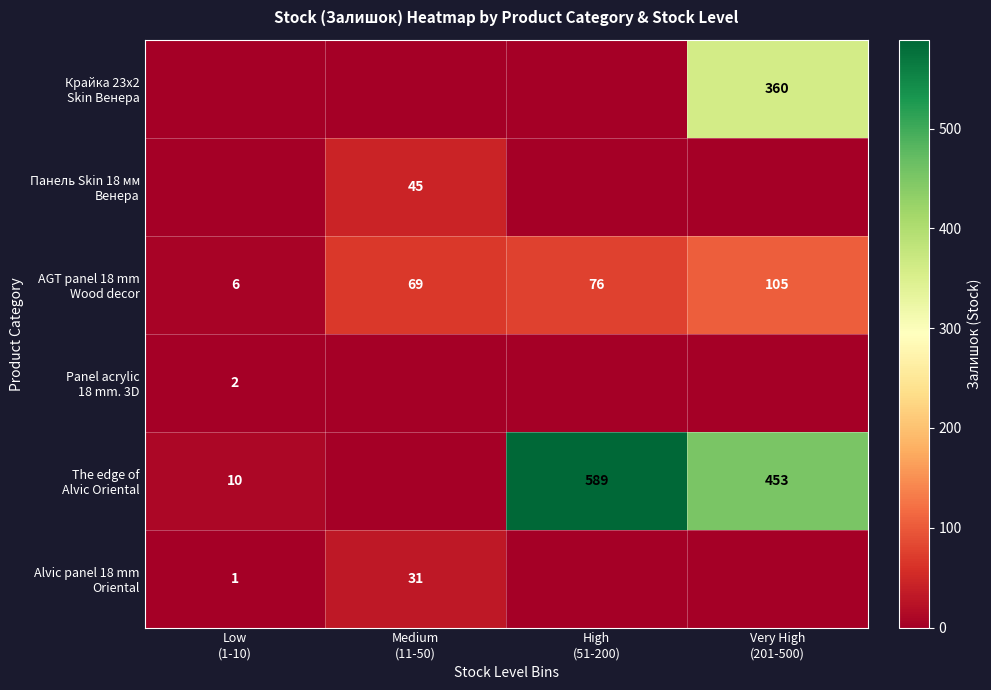

Which series has the largest range (max minus min)?

The edge of Alvic Oriental